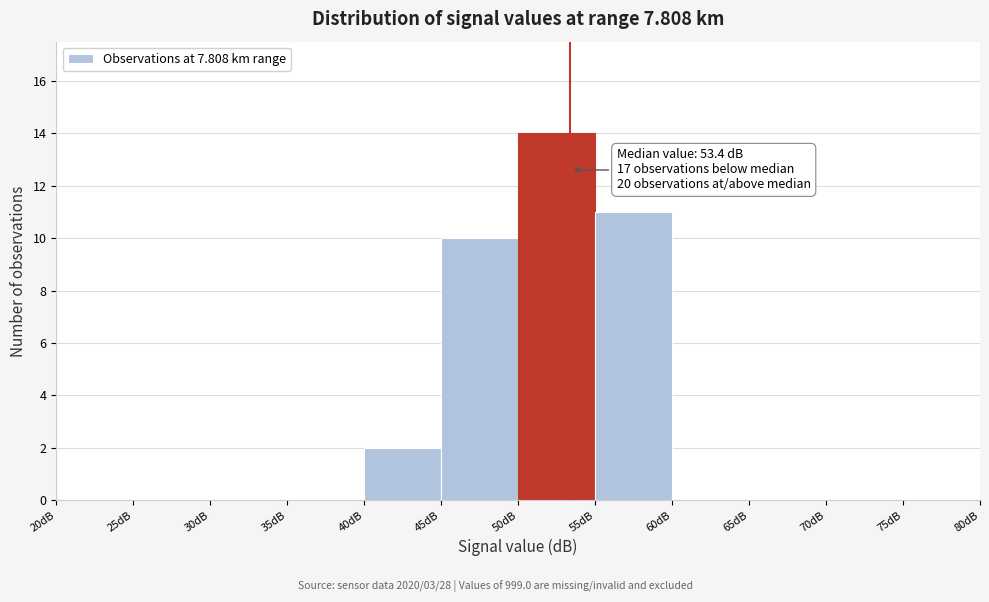

Which range on the x-axis has the tallest bar?

50 to 55